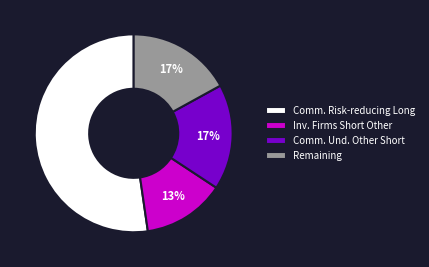

Which slice is the smallest?

Inv. Firms Short Other